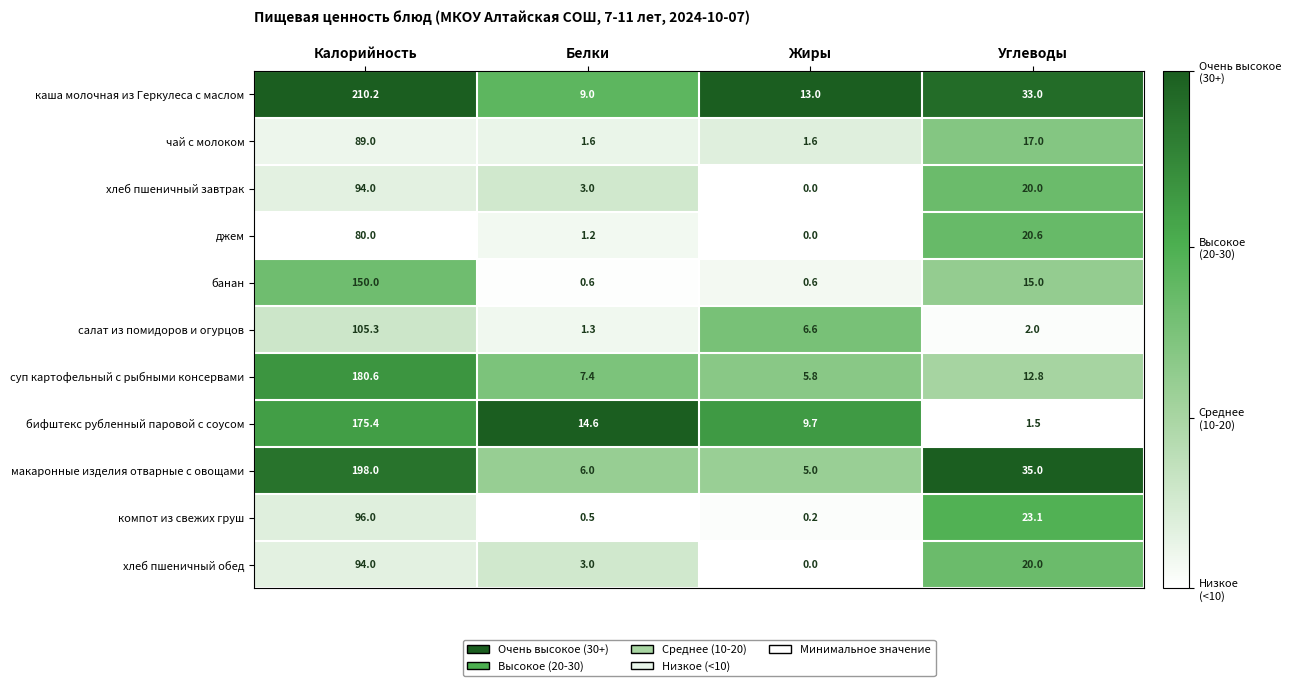

What is the spread (max minus min) of values at Белки?

14.1